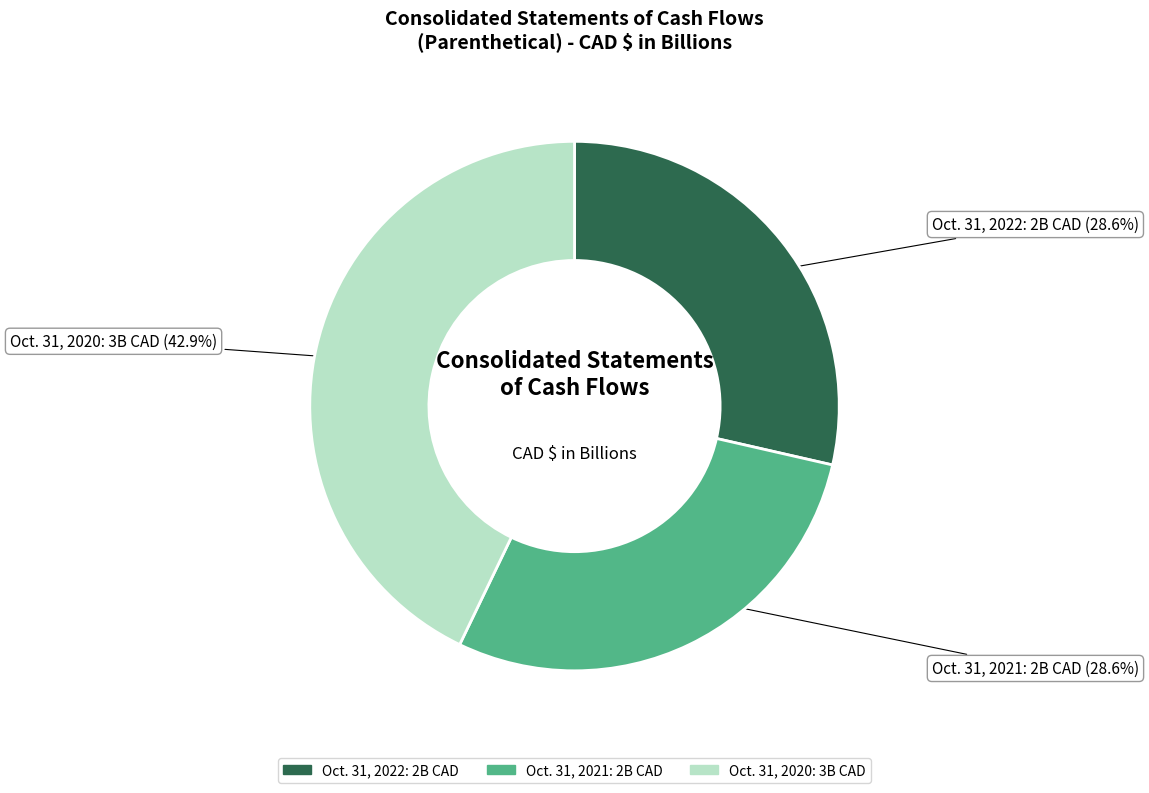

To the nearest percent, what portion does Oct. 31, 2022 represent?

29%